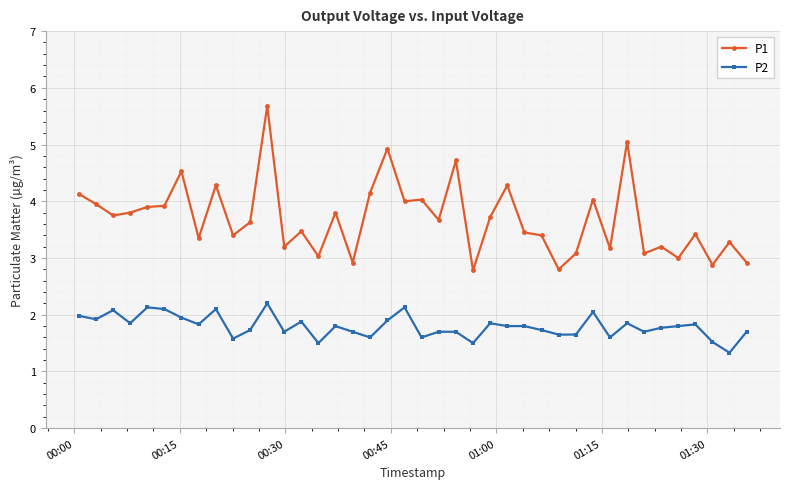

True or false: P2 and P1 cross at least once.

False